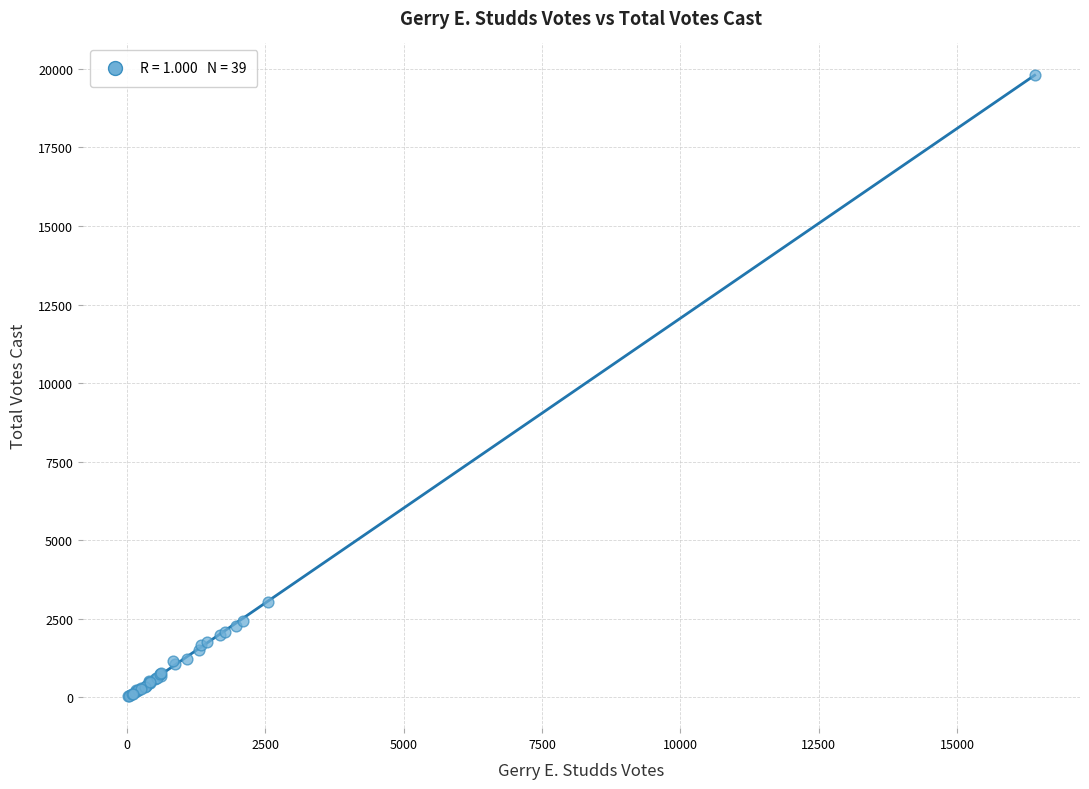

What Y value in the scatter plot is closest to 9924?

3044